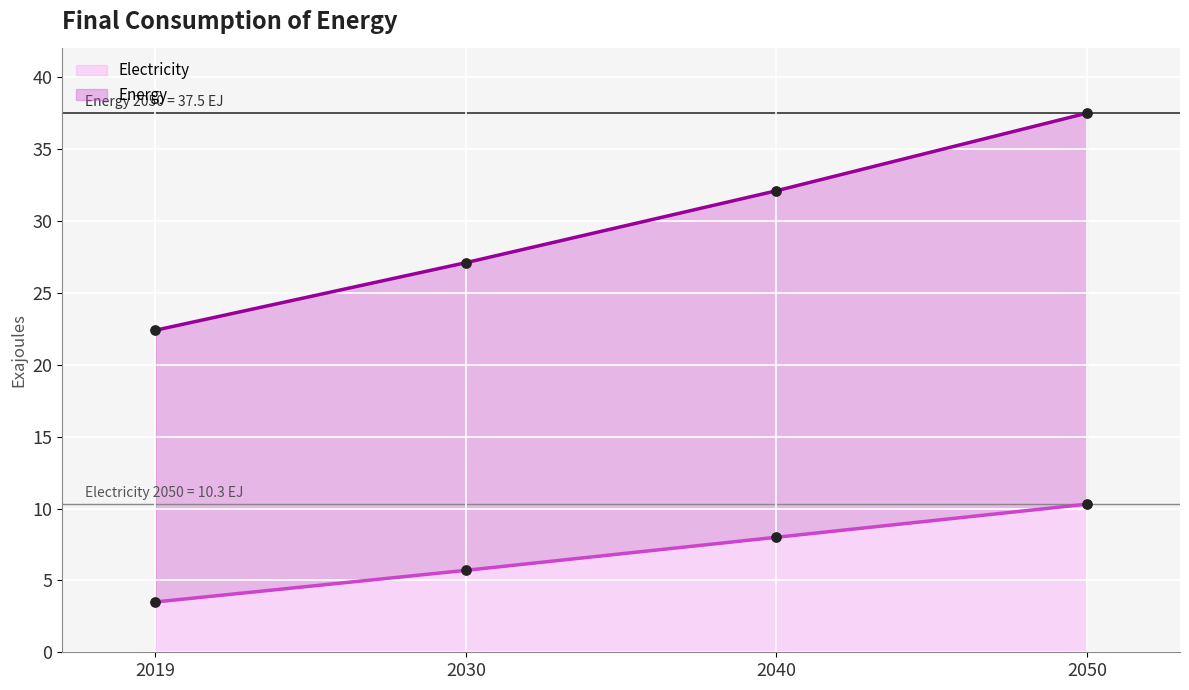

Which series has the largest Y range (max minus min)?

Energy